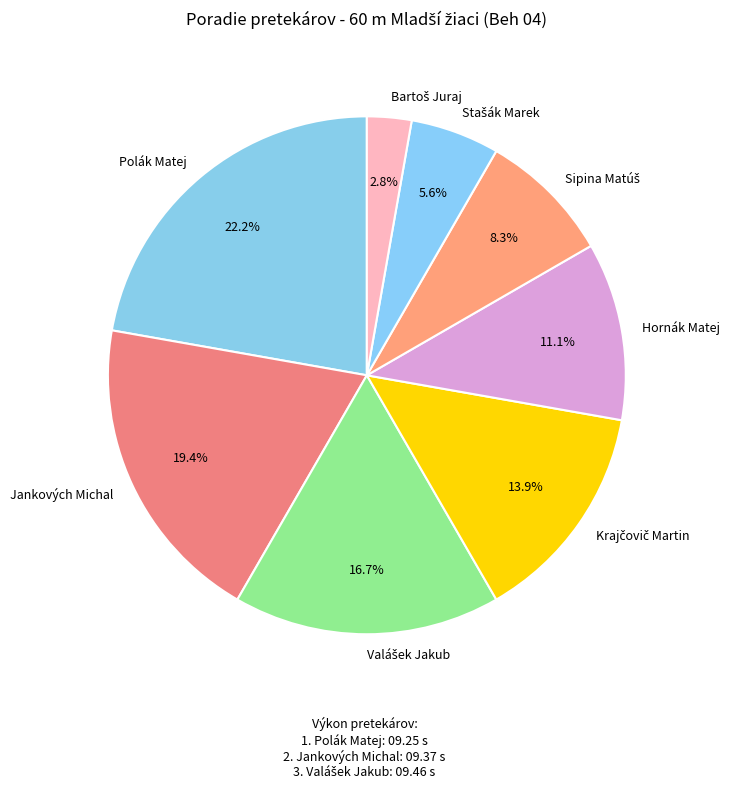

Count the number of slices in the pie.

8